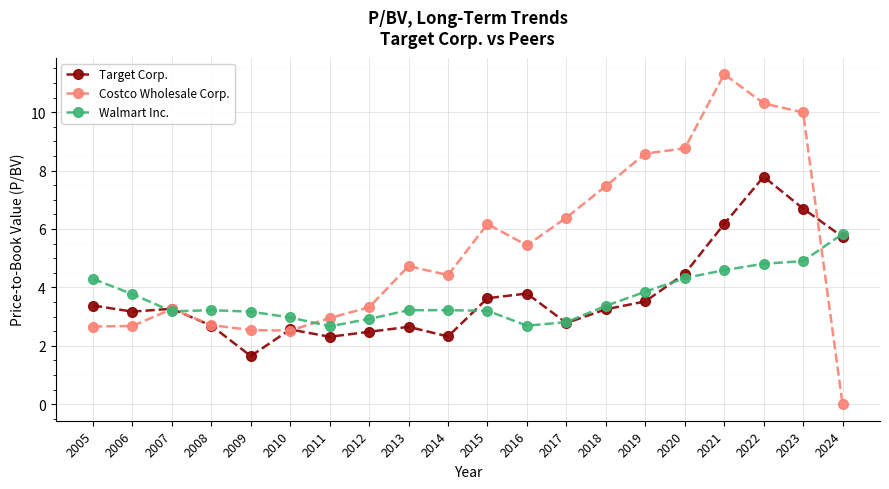

Which series has the widest spread of values?

Costco Wholesale Corp.